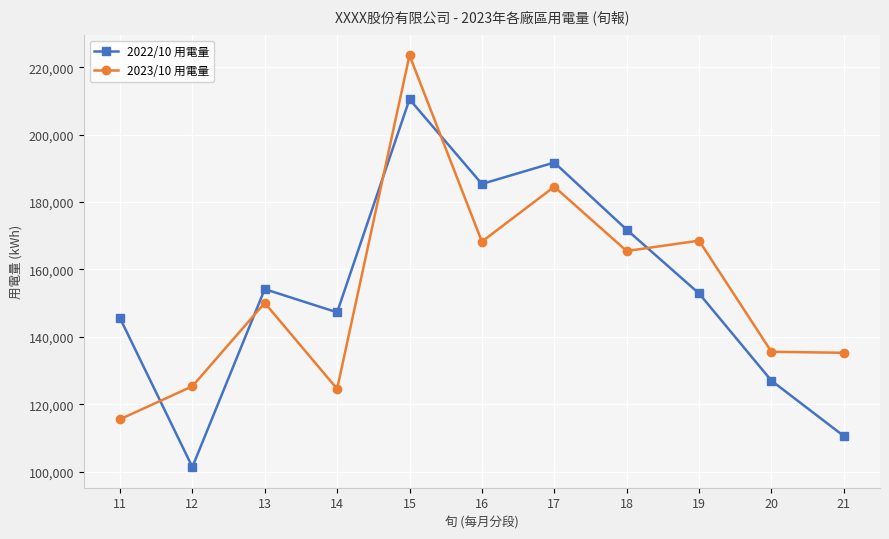

What are all the series names shown in the legend?

2022/10 用電量, 2023/10 用電量